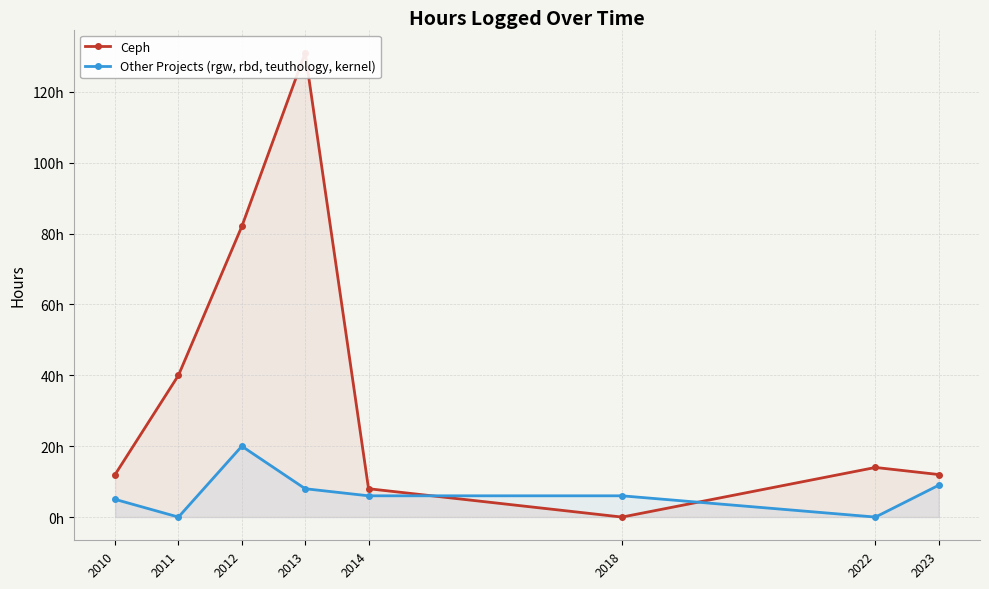

What is the maximum value shown in the chart?

131